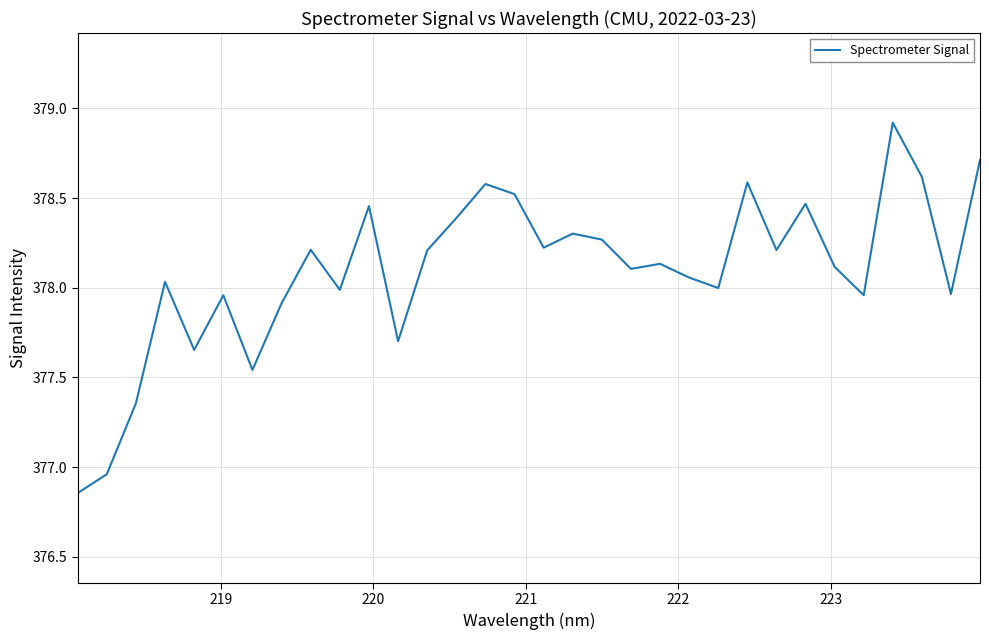

What is the difference between the maximum and minimum values?

2.1